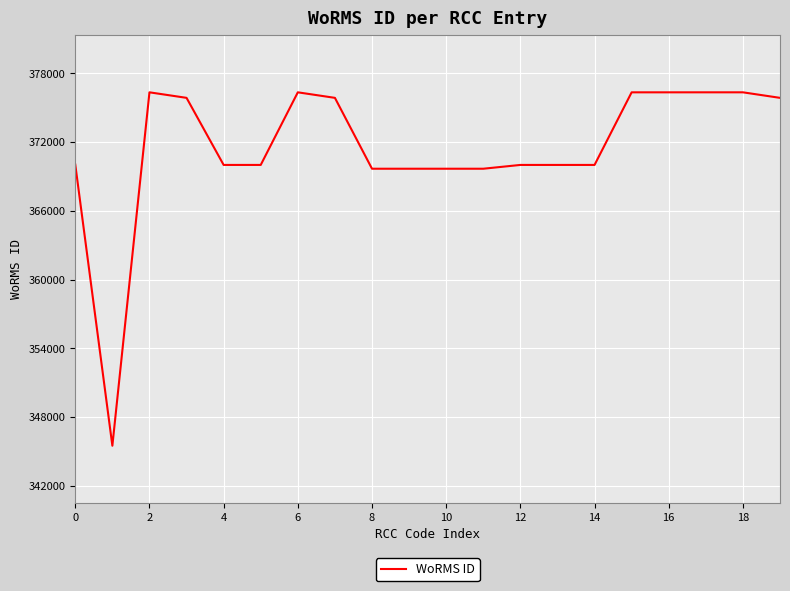

What is the difference between the maximum and minimum values?

30847